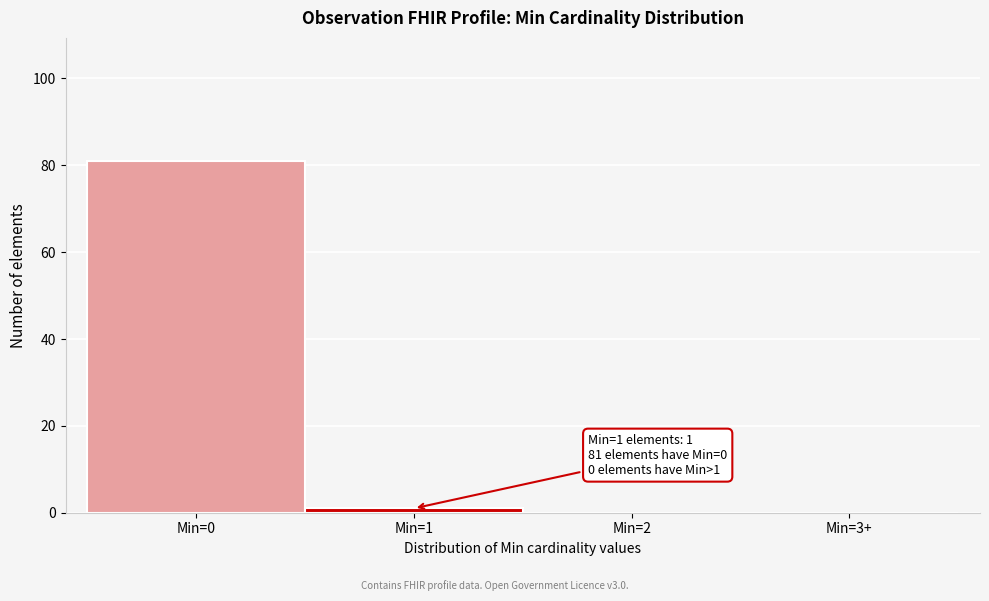

Reading left to right, transcribe all the data shown in this chart.

Min=0=81	Min=1=1	Min=2=0	Min=3+=0